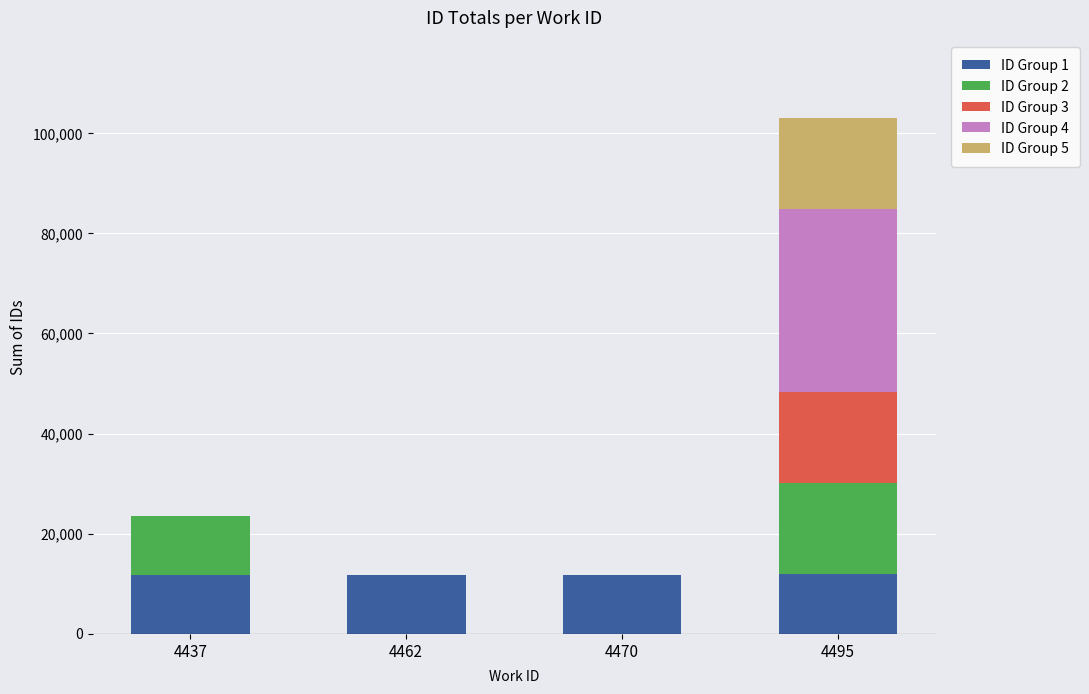

How many categories are shown in the chart?

4